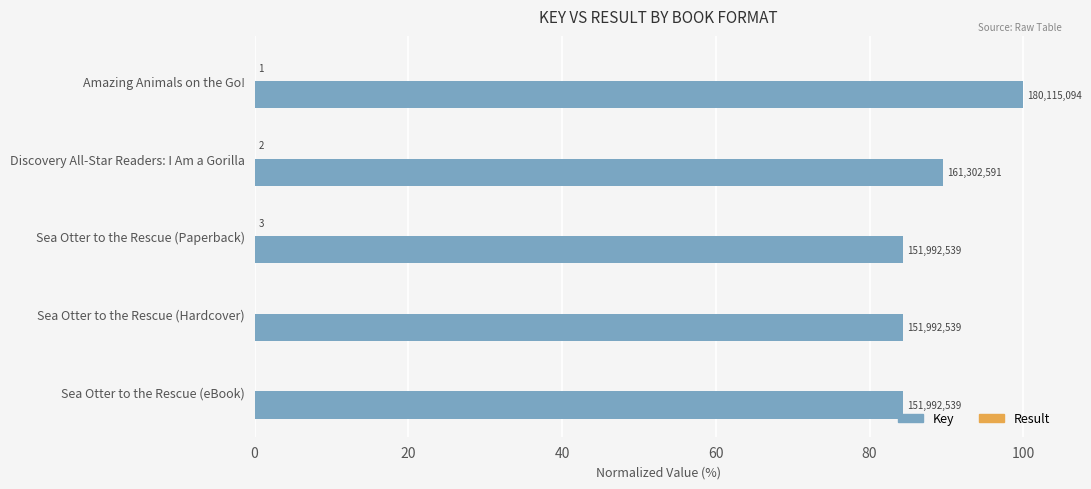

What are all the series names shown in the legend?

Key, Result